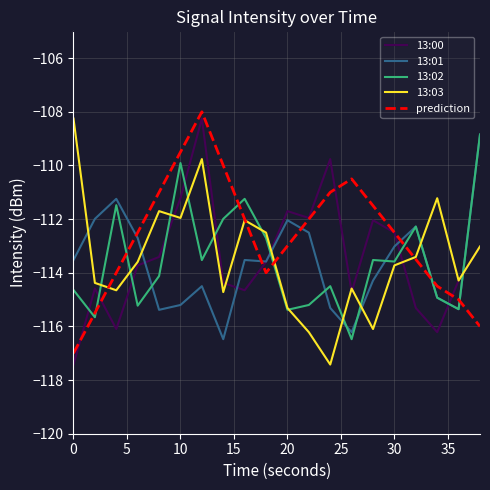

Which series has the largest total across all categories?

prediction